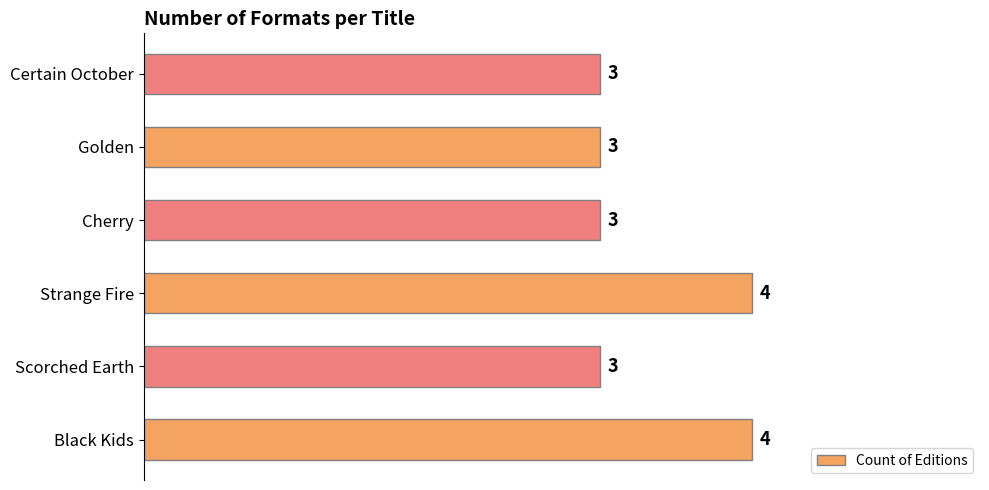

What is the smallest value displayed?

3